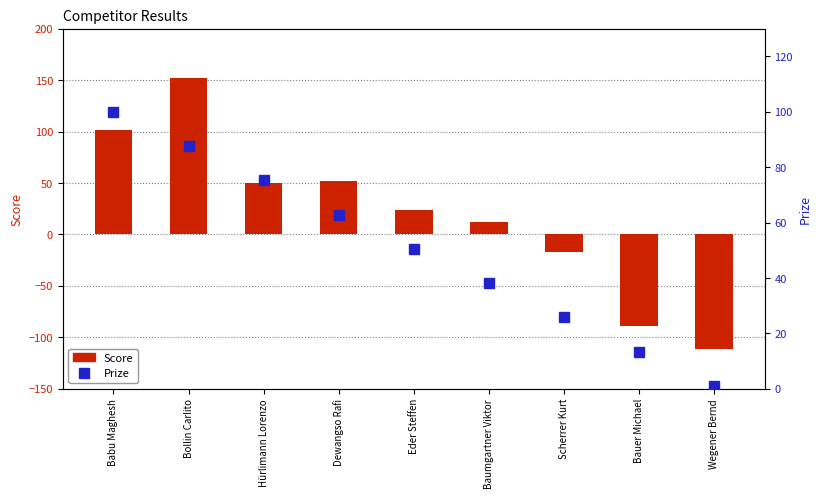

What is the greatest value displayed?

152.0